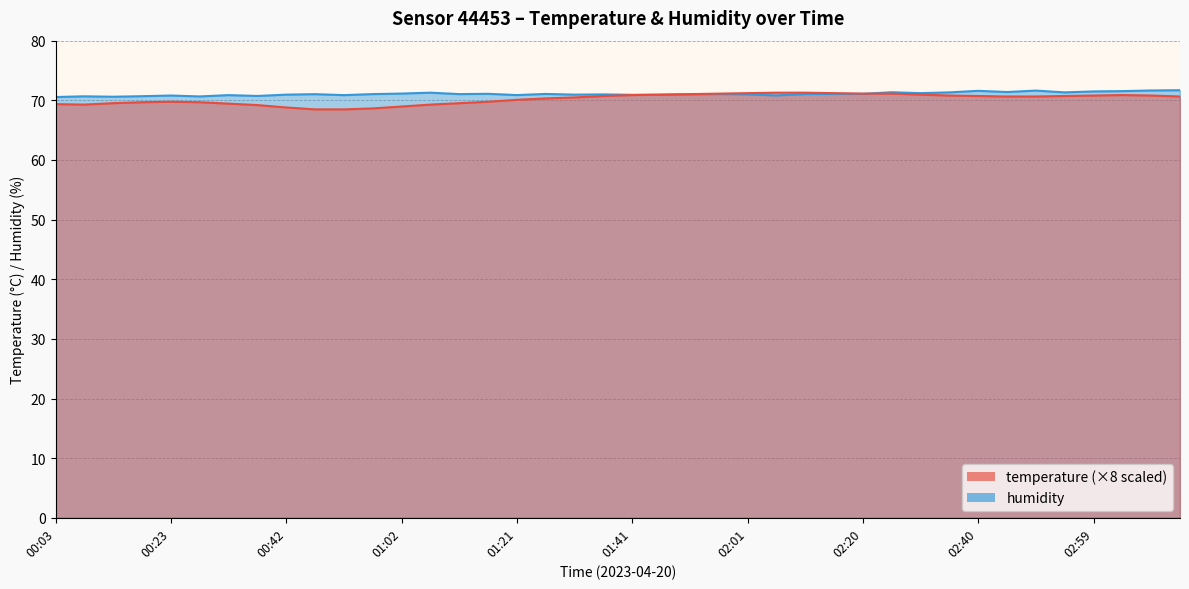

In humidity, how many points are higher than both neighbors (excluding endpoints)?

12